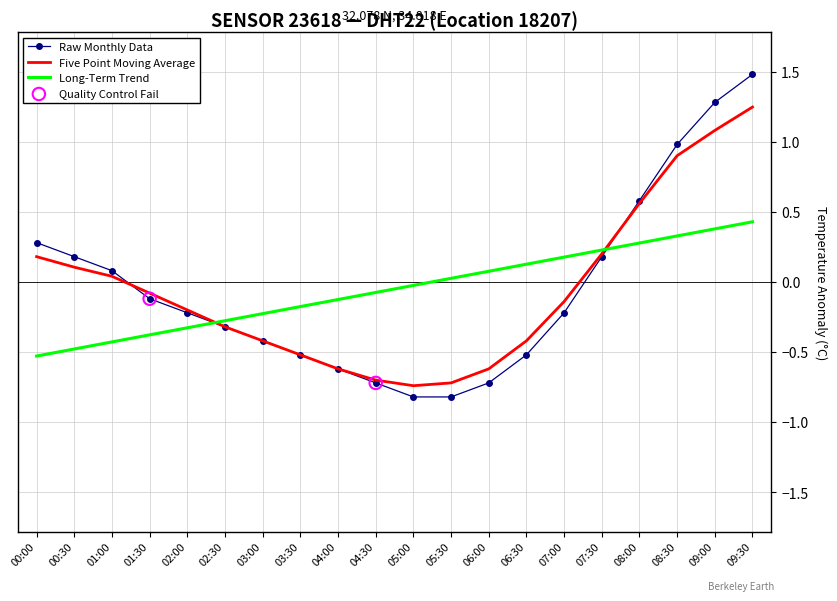

At how many categories does at least one series exceed 0?

12